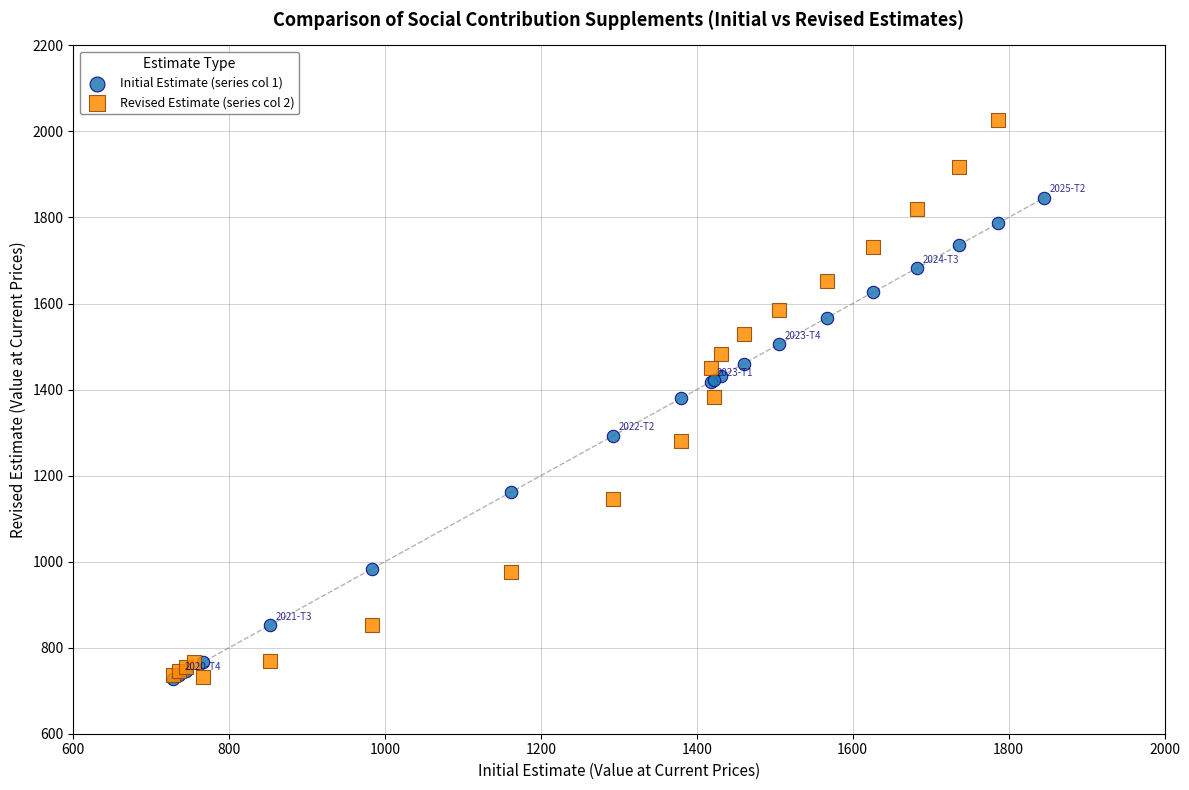

Which series contains the highest Y value?

Revised Estimate (series col 2)